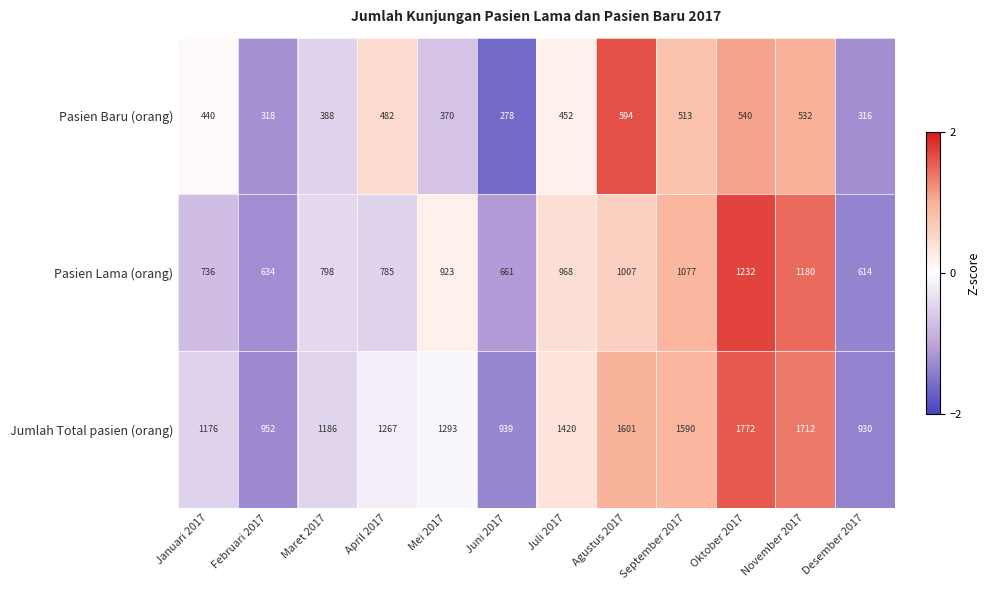

Rank the series at April 2017 from highest to lowest value.

Jumlah Total pasien (orang), Pasien Lama (orang), Pasien Baru (orang)